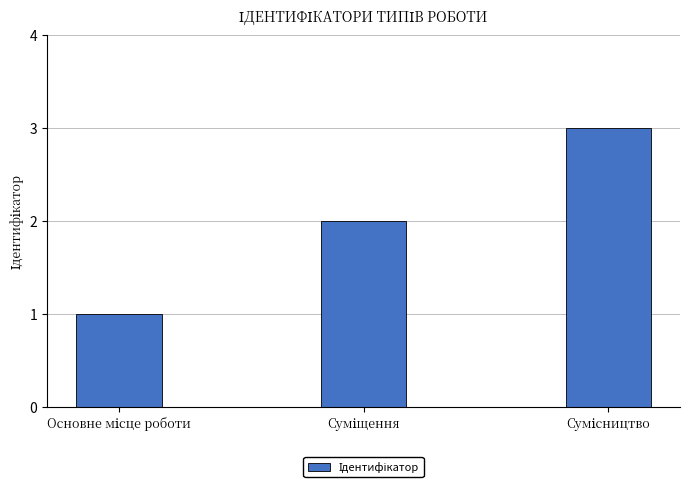

What is the sum of all values?

6